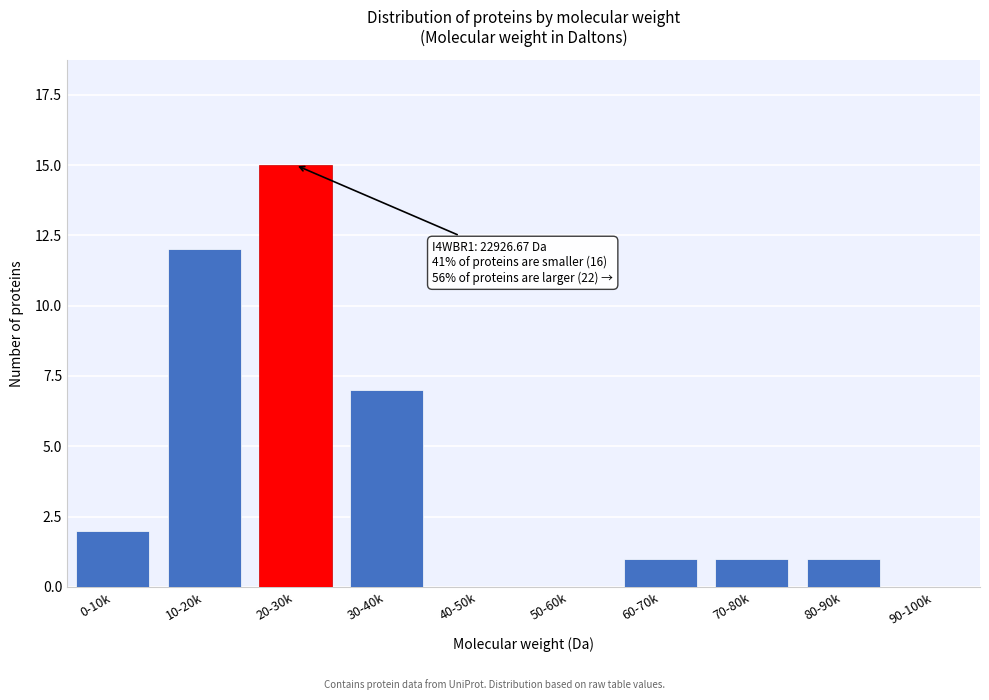

Reading left to right, transcribe all the data shown in this chart.

0-10k=2	10-20k=12	20-30k=15	30-40k=7	40-50k=0	50-60k=0	60-70k=1	70-80k=1	80-90k=1	90-100k=0